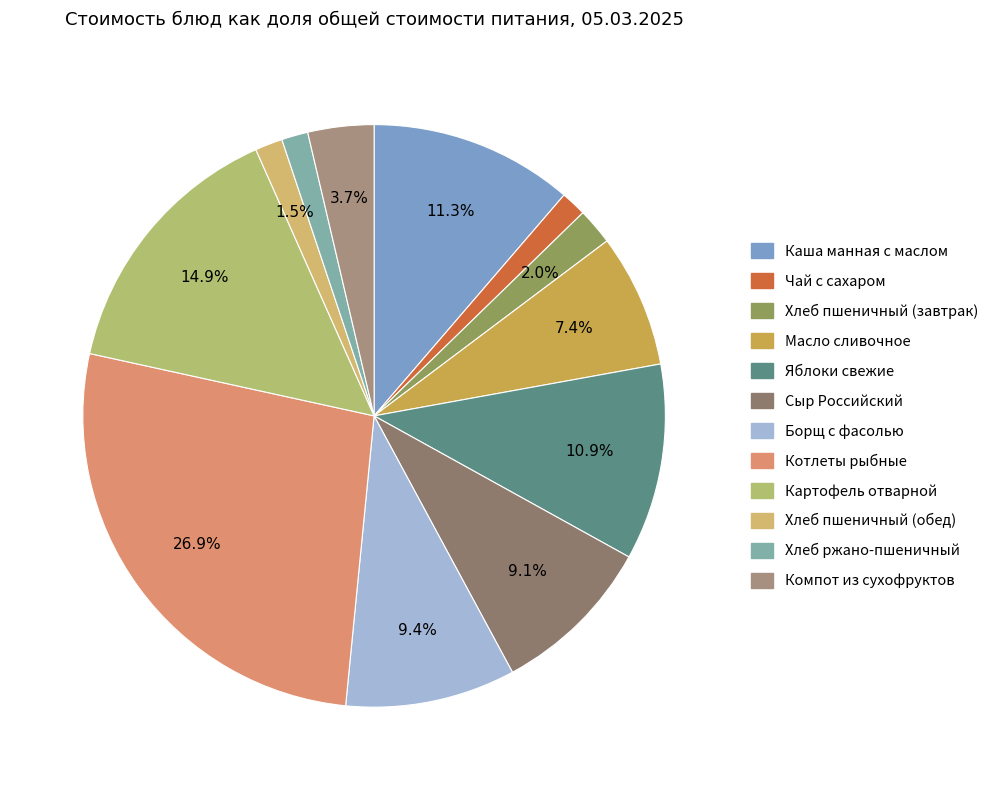

What percentage is the Каша манная с маслом slice, to the nearest percent?

11%